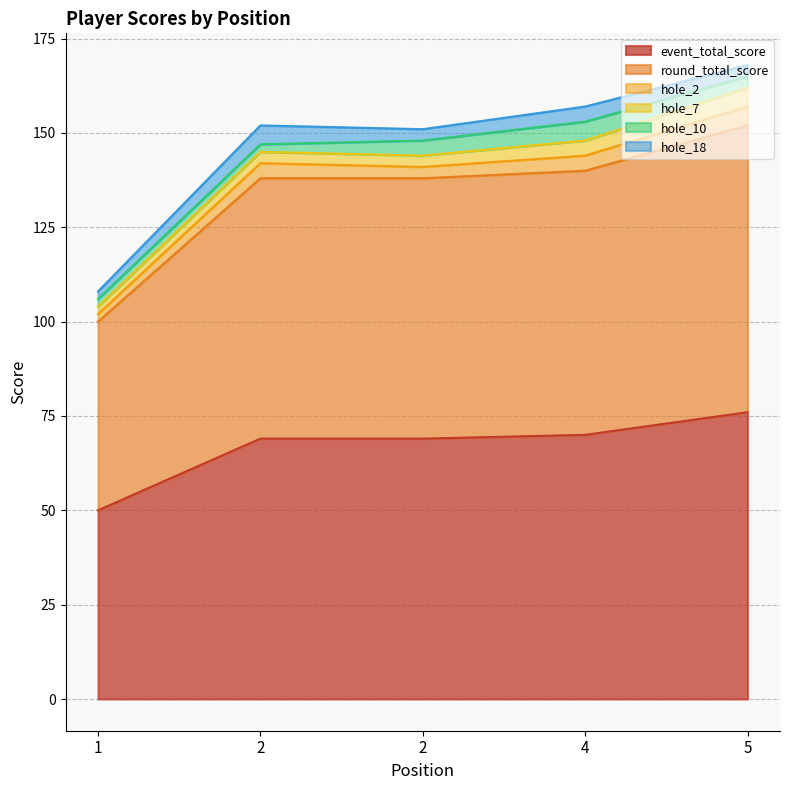

At which label is hole_7 closest to 3?

2